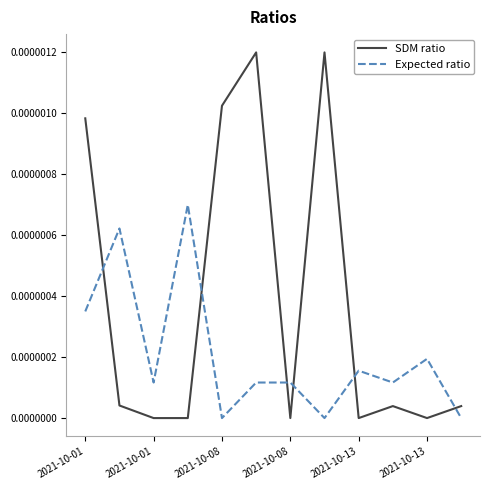

List the series in order of their peak value, lowest first.

Expected ratio, SDM ratio